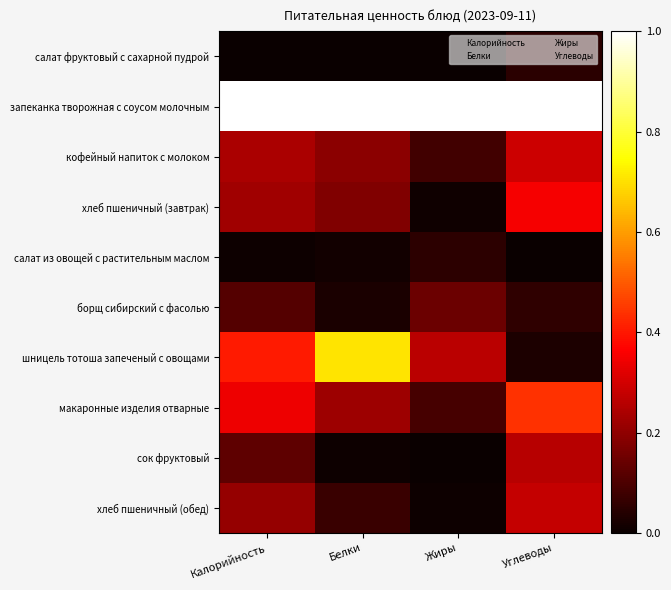

Reading left to right, what are all the values shown in this chart?

салат фруктовый с сахарной пудрой: Калорийность=0.0	Белки=0.0	Жиры=0.0	Углеводы=0.0
запеканка творожная с соусом молочным: Калорийность=1.0	Белки=1.0	Жиры=1.0	Углеводы=1.0
кофейный напиток с молоком: Калорийность=0.2	Белки=0.2	Жиры=0.1	Углеводы=0.3
хлеб пшеничный (завтрак): Калорийность=0.2	Белки=0.2	Жиры=0.0	Углеводы=0.4
салат из овощей с растительным маслом: Калорийность=0.0	Белки=0.0	Жиры=0.1	Углеводы=0.0
борщ сибирский с фасолью: Калорийность=0.1	Белки=0.0	Жиры=0.1	Углеводы=0.1
шницель тотоша запеченый с овощами: Калорийность=0.4	Белки=0.7	Жиры=0.3	Углеводы=0.0
макаронные изделия отварные: Калорийность=0.3	Белки=0.2	Жиры=0.1	Углеводы=0.4
сок фруктовый: Калорийность=0.1	Белки=0.0	Жиры=0.0	Углеводы=0.3
хлеб пшеничный (обед): Калорийность=0.2	Белки=0.1	Жиры=0.0	Углеводы=0.3